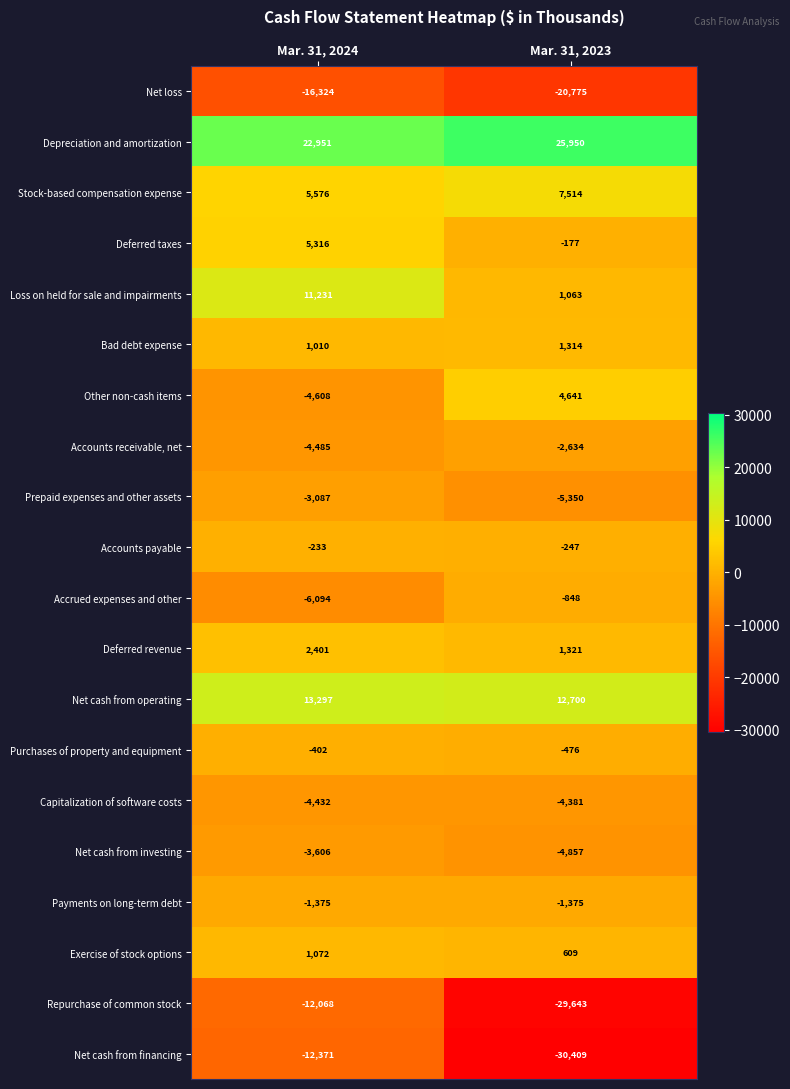

What is the difference between the highest and lowest values at Mar. 31, 2024?

39275